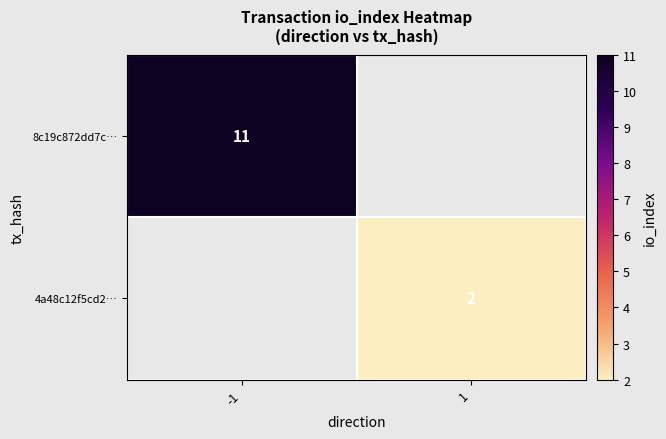

What is the minimum value shown in the chart?

2.0